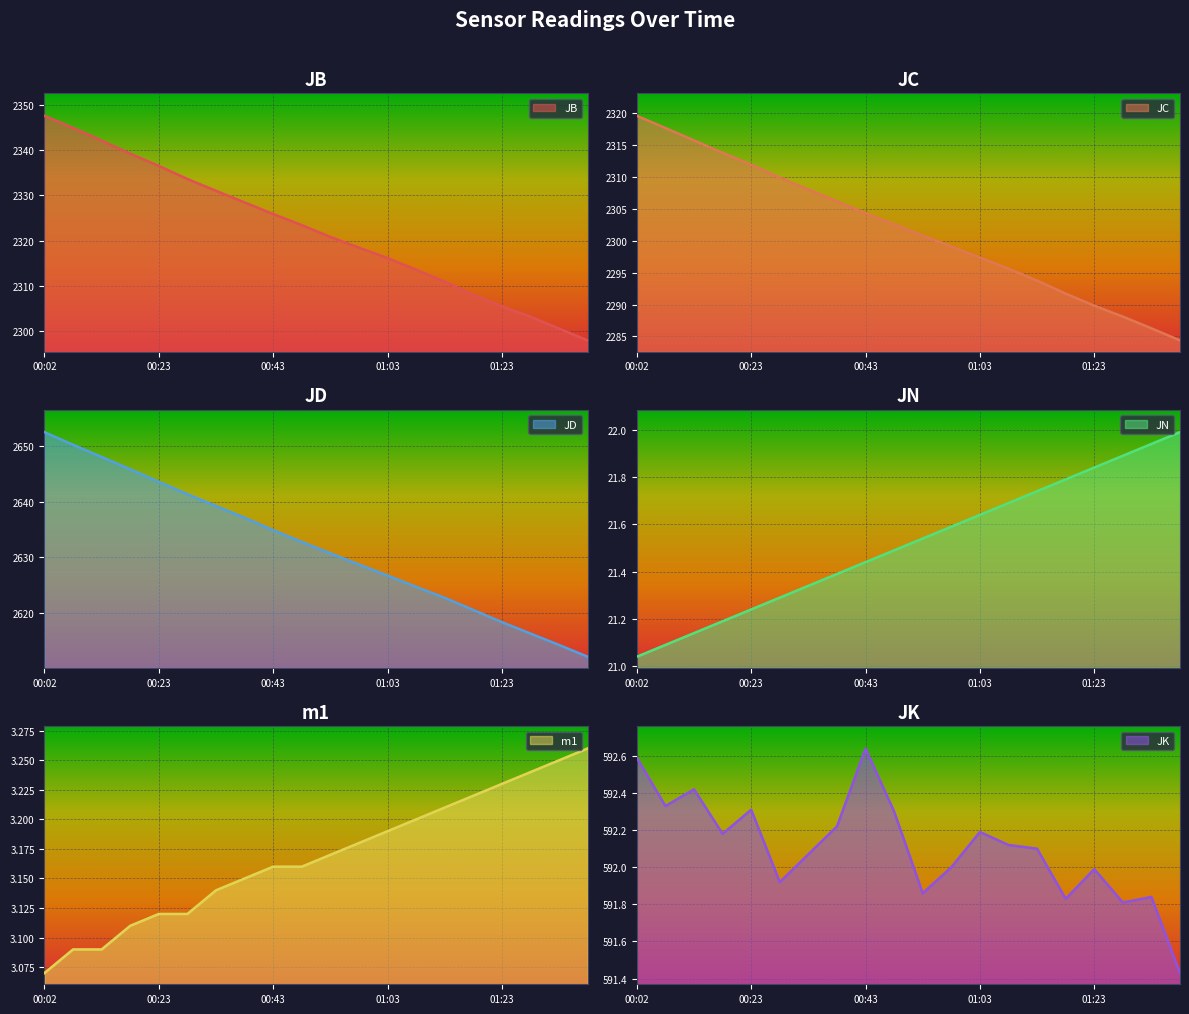

What is the label of the 4th point from the left?

00:18